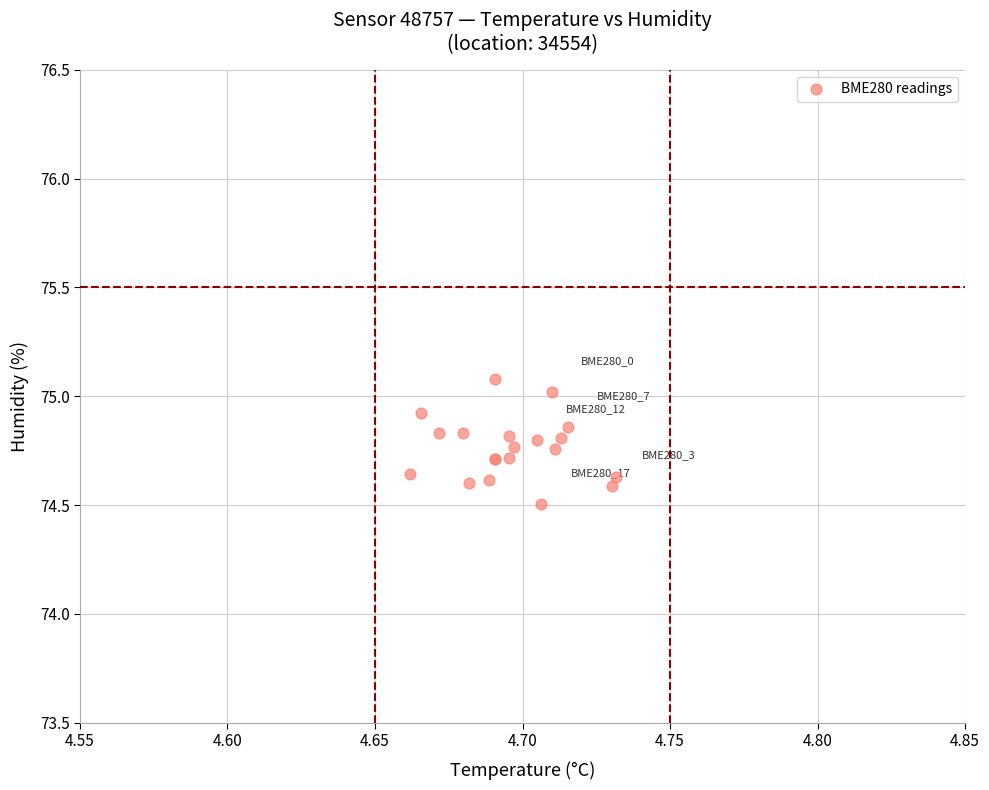

What Y value in the scatter plot is closest to 74?

74.5